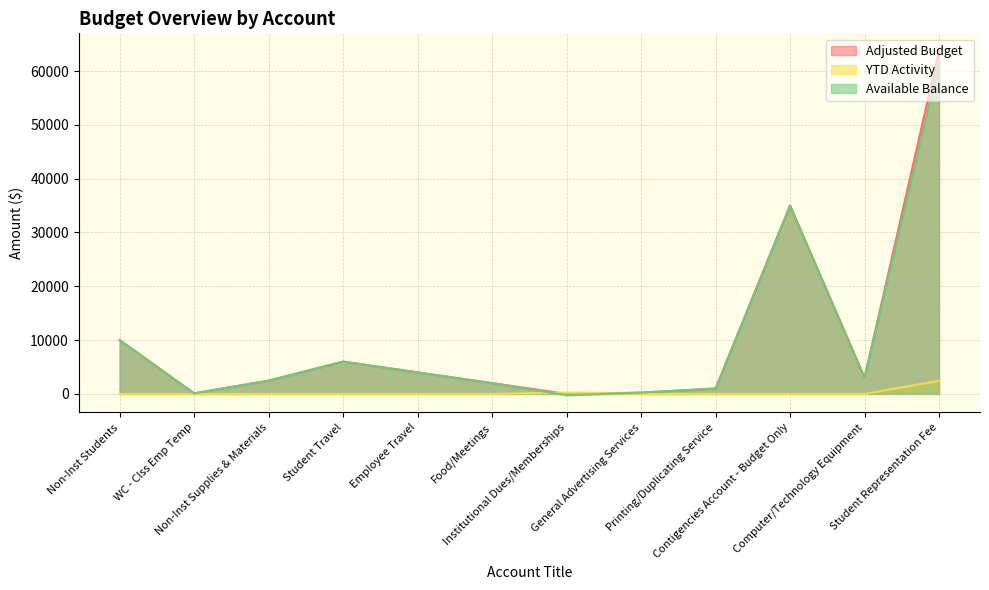

How many negative values does the Available Balance series have?

1